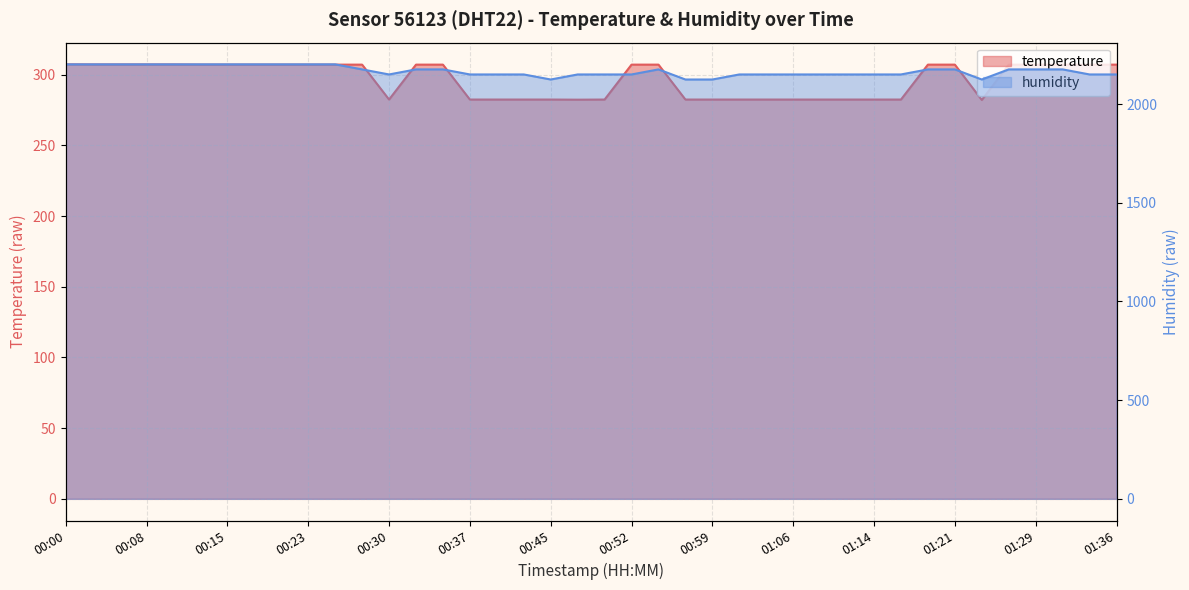

Is the value of temperature at 00:32 greater than the value of humidity at 01:36?

No